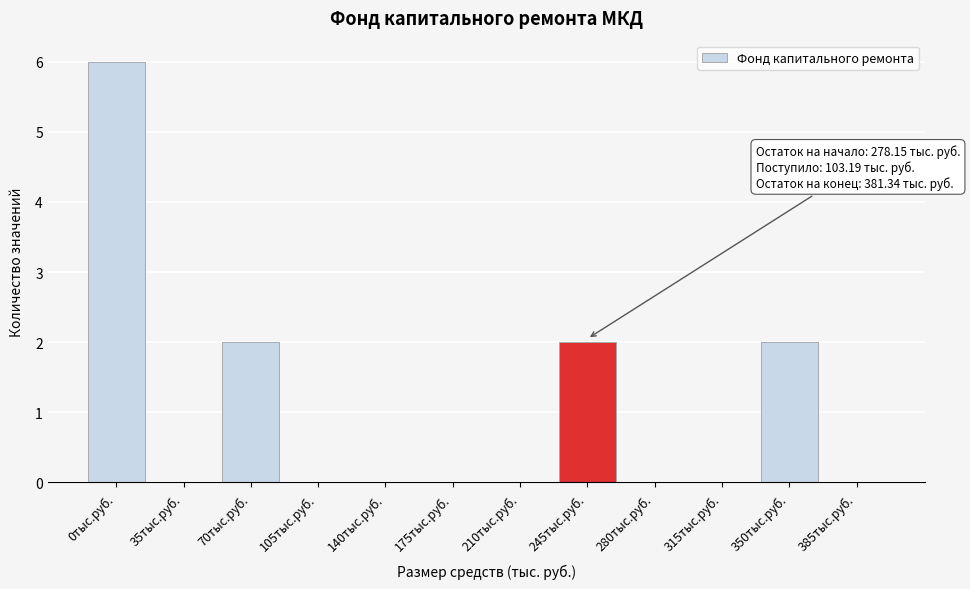

Reading left to right, what are all the values shown in this chart?

0тыс.руб.=6	35тыс.руб.=0	70тыс.руб.=2	105тыс.руб.=0	140тыс.руб.=0	175тыс.руб.=0	210тыс.руб.=0	245тыс.руб.=2	280тыс.руб.=0	315тыс.руб.=0	350тыс.руб.=2	385тыс.руб.=0